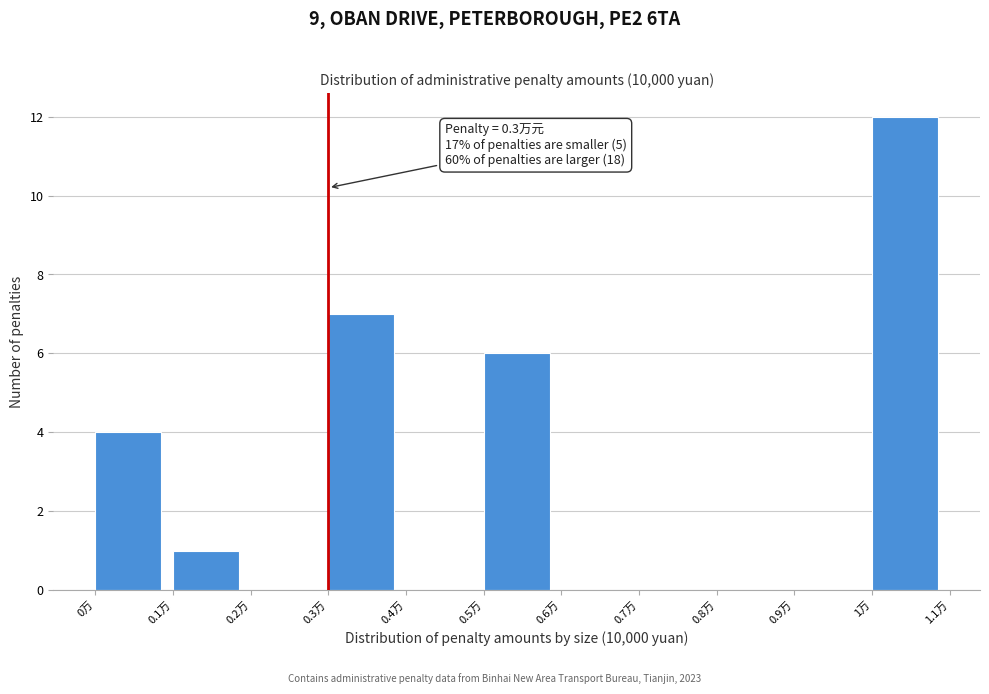

Which range on the x-axis has the tallest bar?

1.0 to 1.1